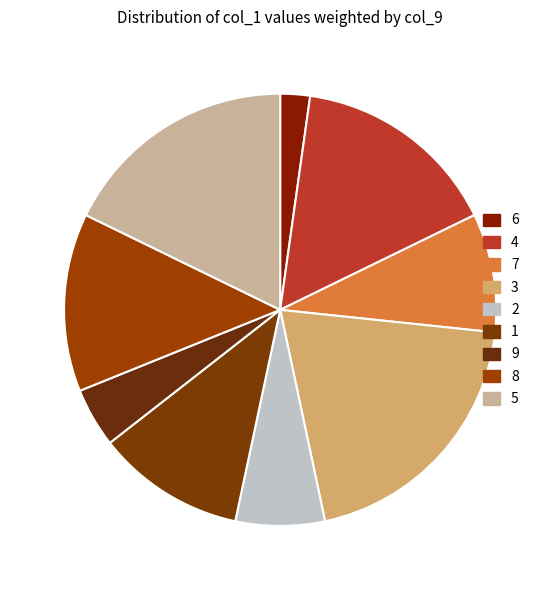

To the nearest percent, what is the difference between the largest and smallest slice percentages?

18%